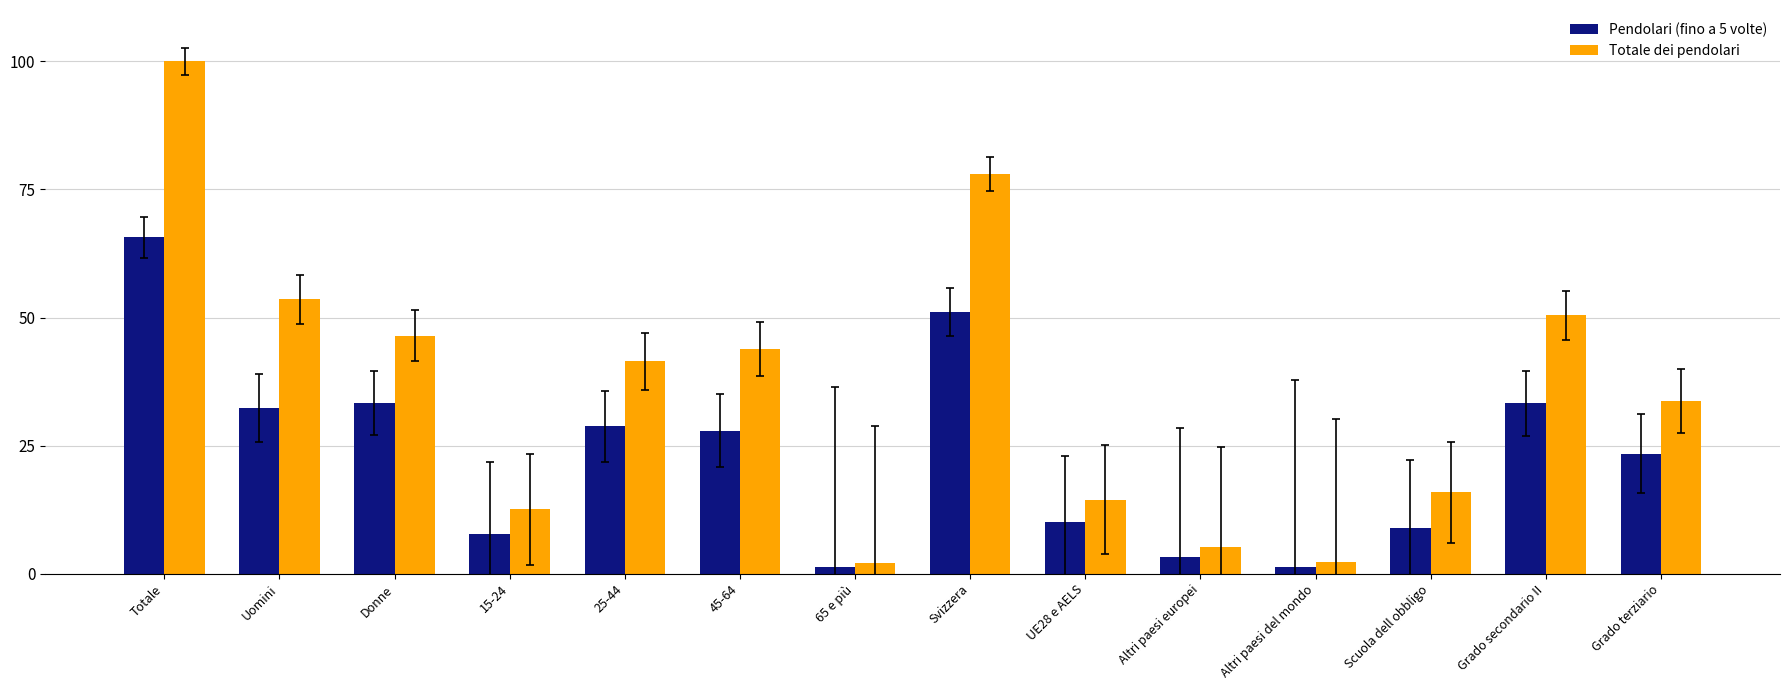

How many categories are shown in the chart?

14